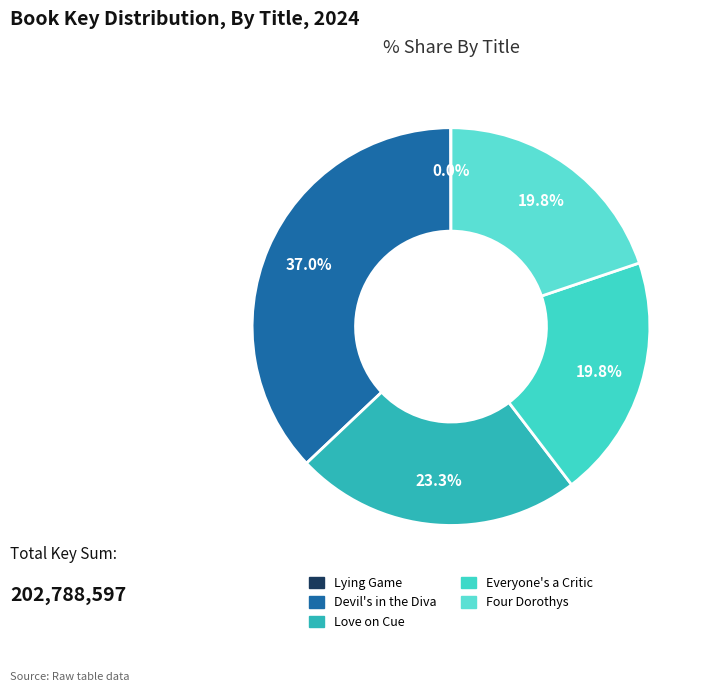

Is the sum of Four Dorothys and Devil's in the Diva greater than half?

Yes